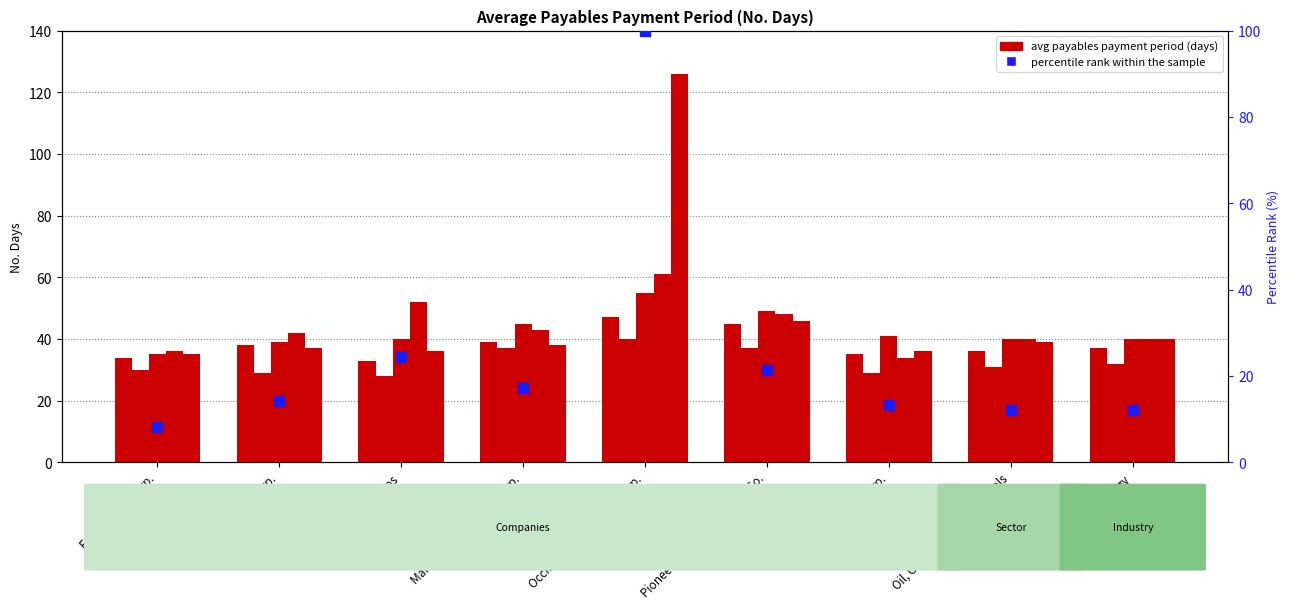

The value of 2020-12-31 at Marathon Petroleum Corp. is 43. True or false?

True